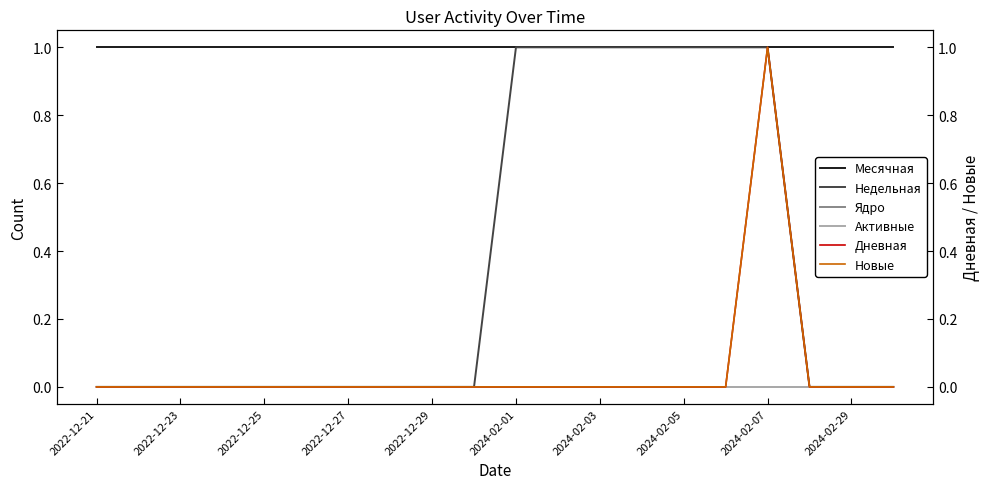

Is this an area chart (filled region under the line)?

No